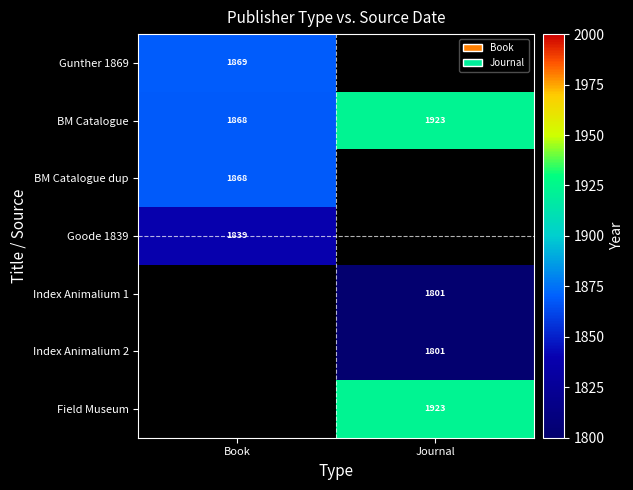

Is it true that Index Animalium 2 equals 2710.3 at Journal?

False